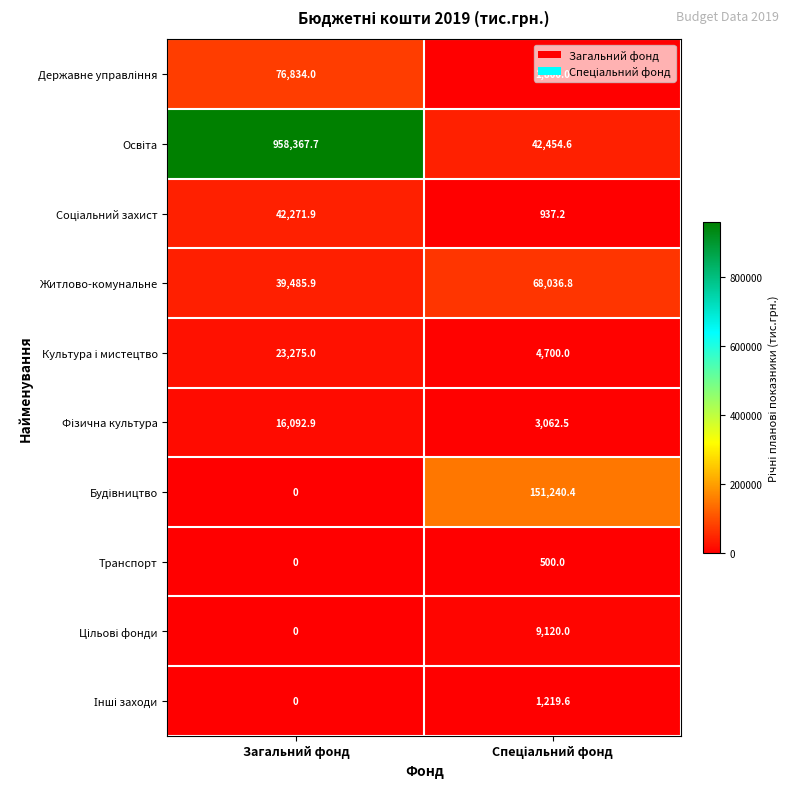

Which label corresponds to the smallest value in the chart?

Загальний фонд